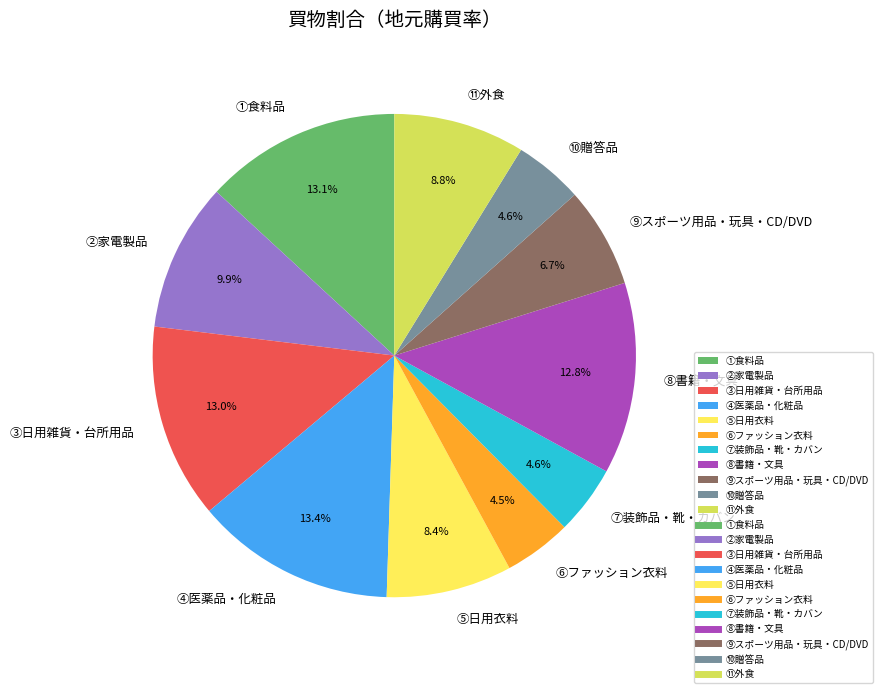

True or false: ⑪外食 accounts for 1% of the total.

False